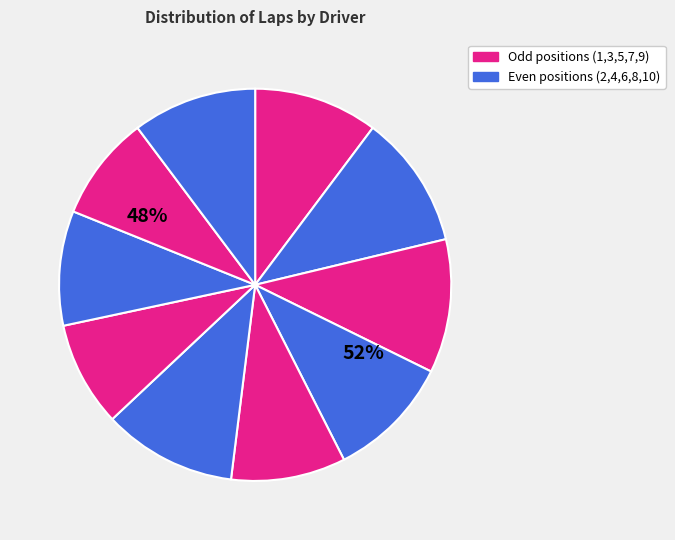

Does Mikel AZCONA represent more than half of the total?

No